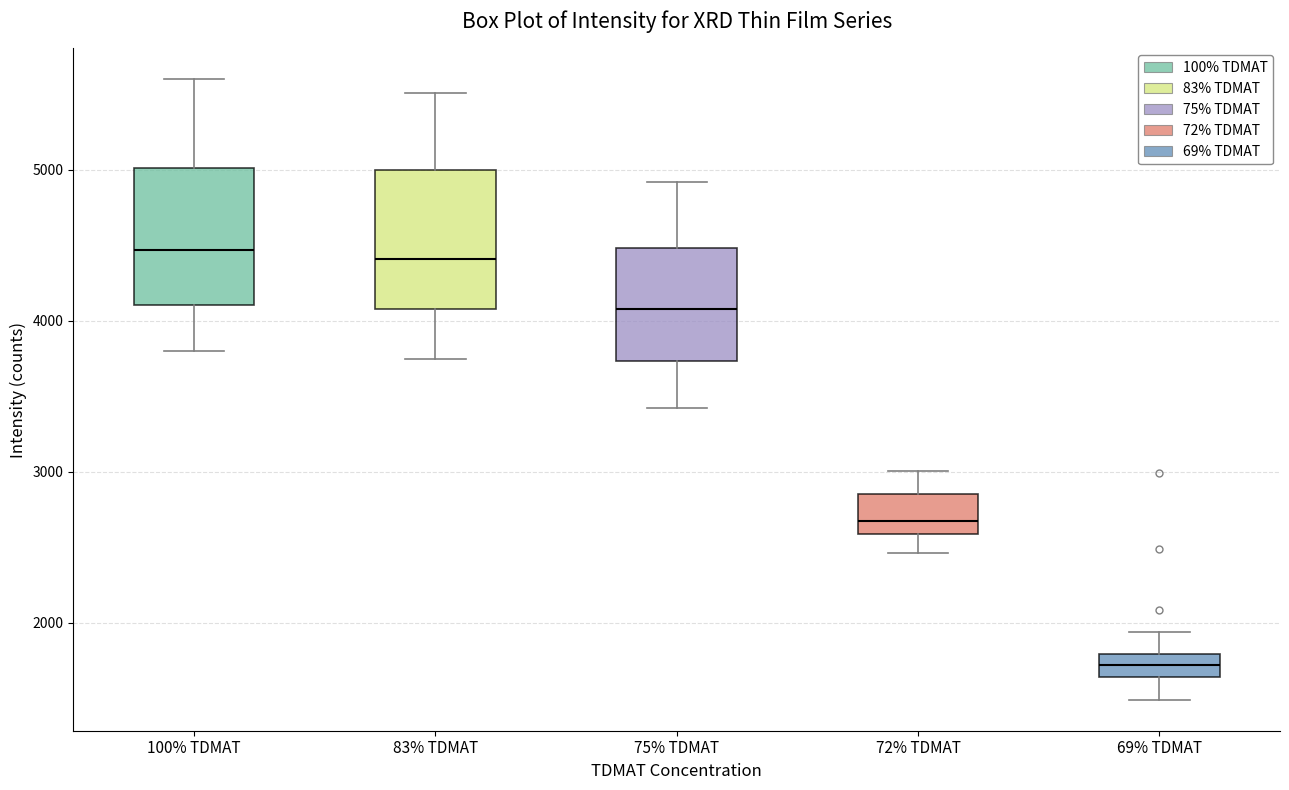

Reading left to right, read every box against the y-axis: the position of its median line, the range the box covers, and the ends of its whiskers. The values are not printed on the chart, so give them approximately, as read against the axis.

100% TDMAT: median 4500, box 4100 to 5000, whiskers 3800 to 5600
83% TDMAT: median 4400, box 4100 to 5000, whiskers 3700 to 5500
75% TDMAT: median 4100, box 3700 to 4500, whiskers 3400 to 4900
72% TDMAT: median 2700, box 2600 to 2900, whiskers 2500 to 3000
69% TDMAT: median 1700, box 1600 to 1800, whiskers 1500 to 1900